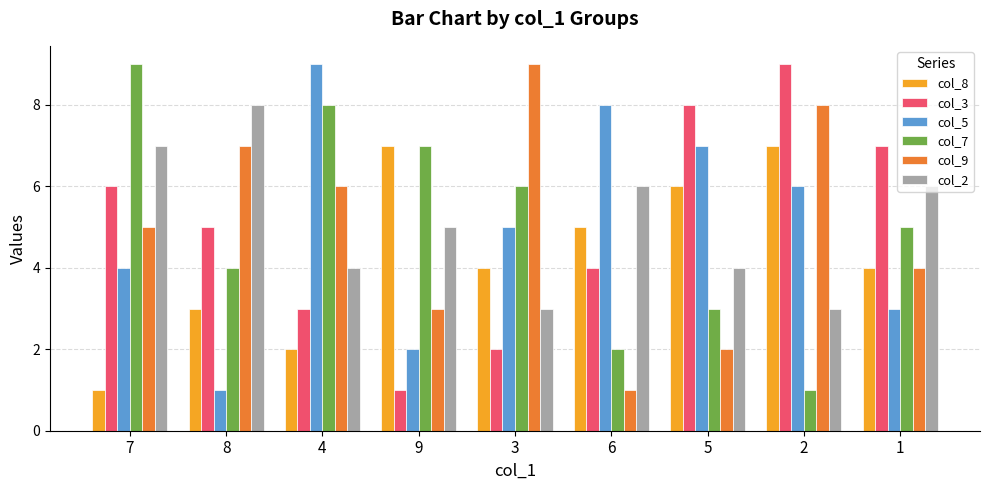

Is the value of col_3 at 7 greater than the value of col_8 at 8?

Yes